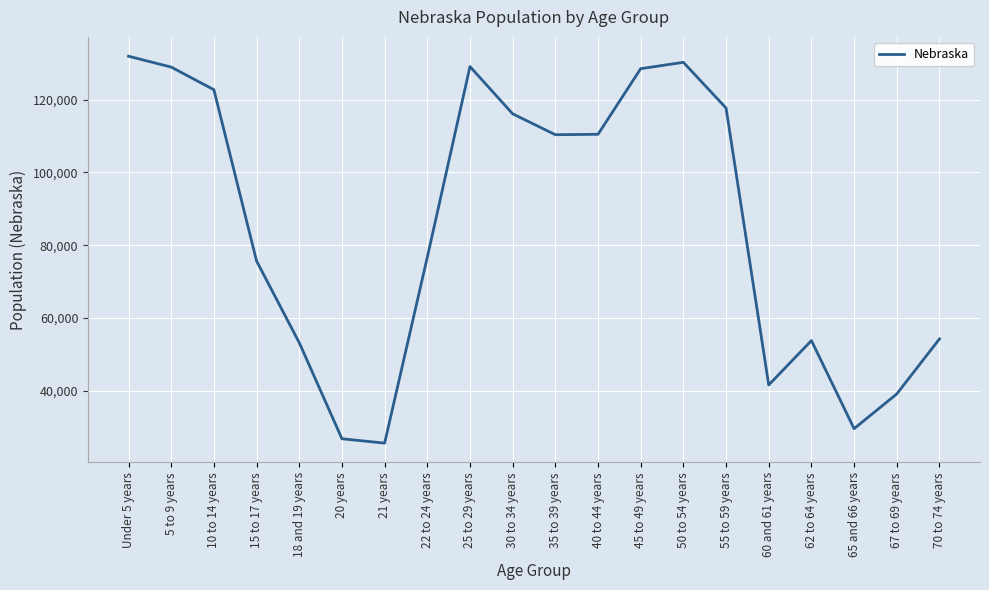

What is the difference between the values at 40 to 44 years and 35 to 39 years?

116